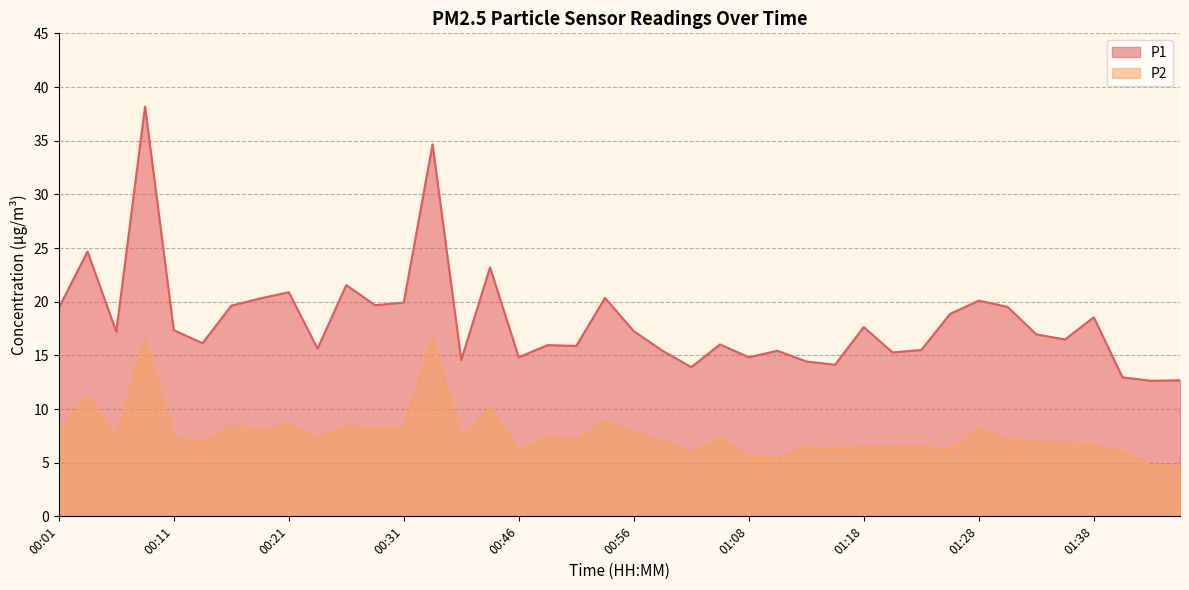

How many values in the P1 series are below 17?

20